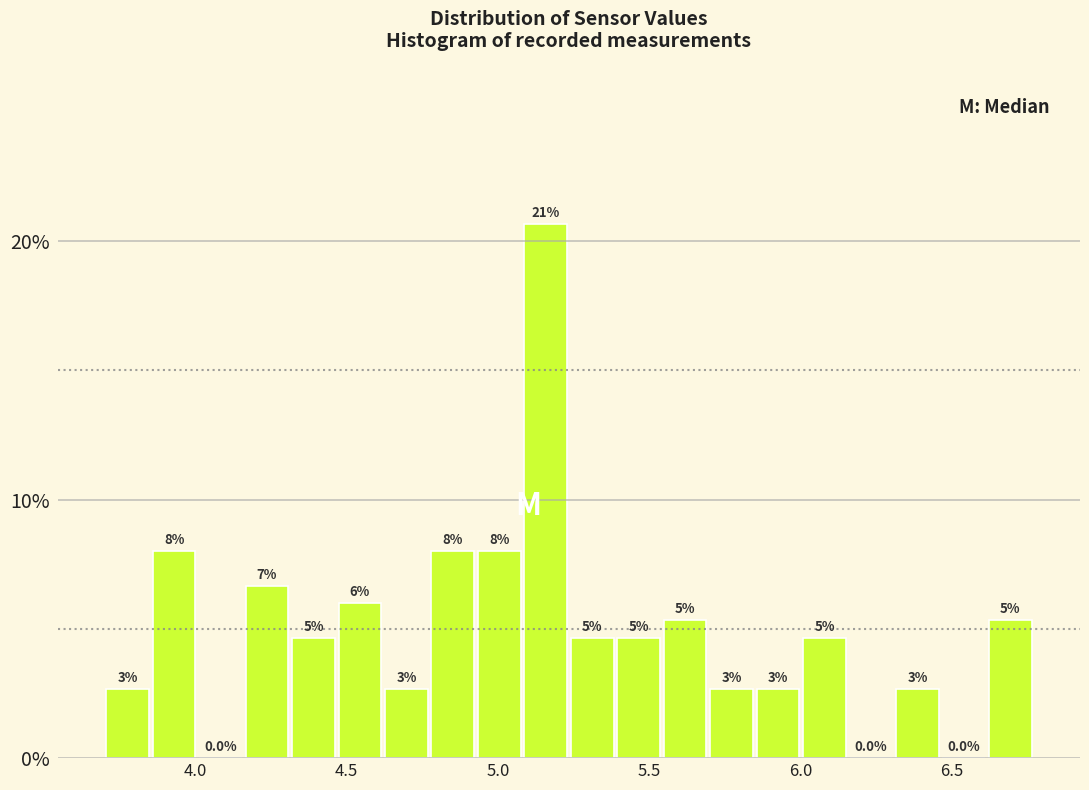

Around what value on the x-axis is the tallest bar? Give the approximate position of its centre, as read against the axis.

5.15